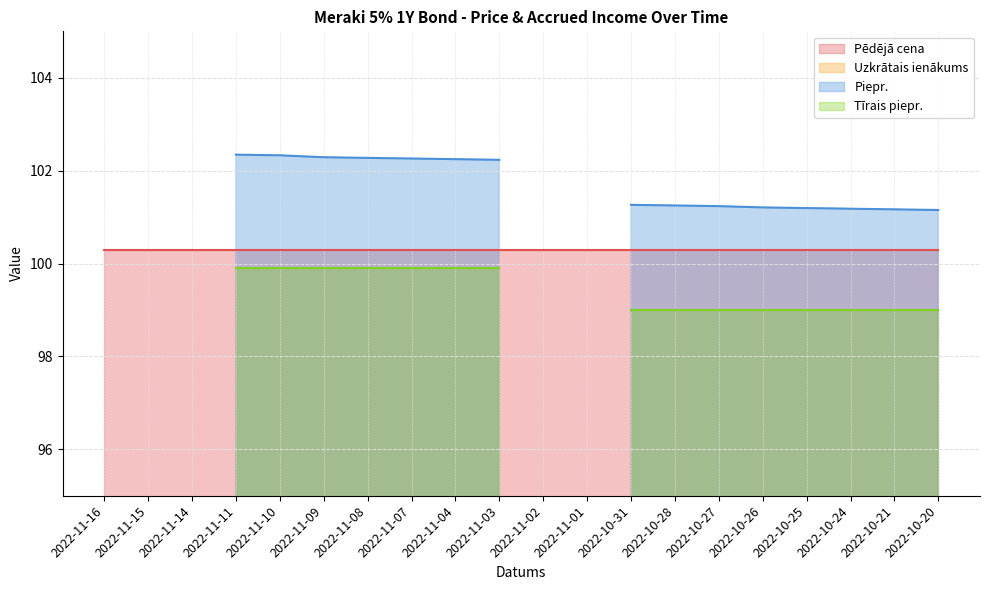

True or false: Uzkrātais ienākums has a value of 2.4 at 2022-11-09.

True